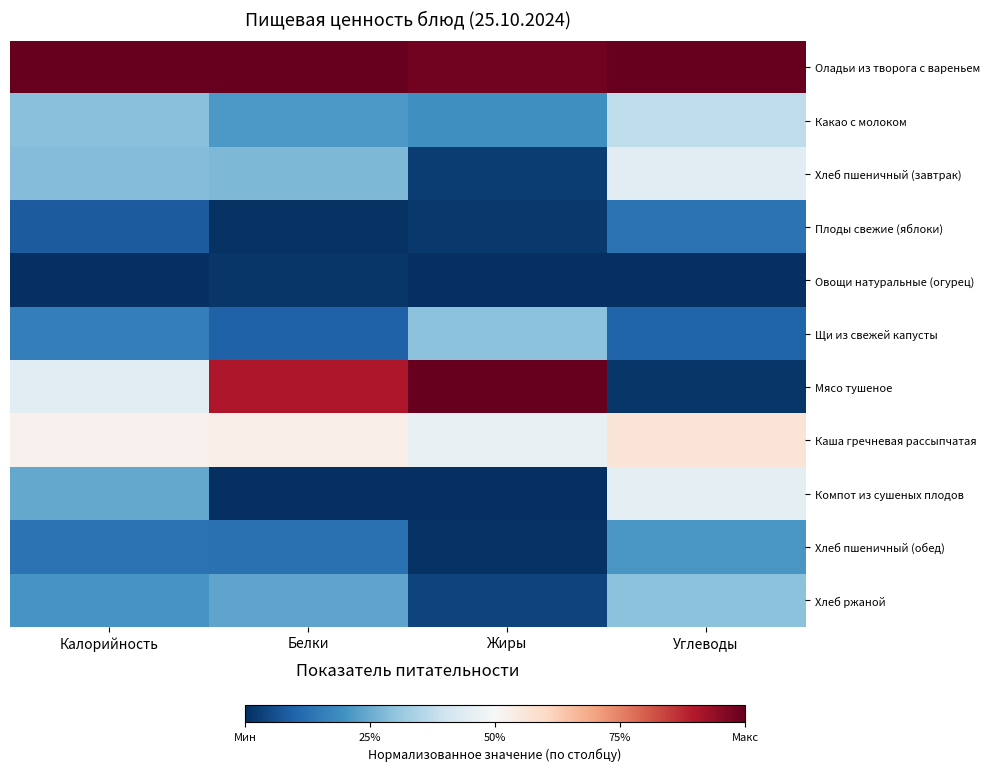

Reading left to right, list all the values displayed in this chart.

Оладьи из творога с вареньем: Калорийность=1.0	Белки=1.0	Жиры=1.0	Углеводы=1.0
Какао с молоком: Калорийность=0.3	Белки=0.2	Жиры=0.2	Углеводы=0.4
Хлеб пшеничный (завтрак): Калорийность=0.3	Белки=0.3	Жиры=0.0	Углеводы=0.4
Плоды свежие (яблоки): Калорийность=0.1	Белки=0.0	Жиры=0.0	Углеводы=0.1
Овощи натуральные (огурец): Калорийность=0.0	Белки=0.0	Жиры=0.0	Углеводы=0.0
Щи из свежей капусты: Калорийность=0.2	Белки=0.1	Жиры=0.3	Углеводы=0.1
Мясо тушеное: Калорийность=0.4	Белки=0.9	Жиры=1.0	Углеводы=0.0
Каша гречневая рассыпчатая: Калорийность=0.5	Белки=0.5	Жиры=0.5	Углеводы=0.6
Компот из сушеных плодов: Калорийность=0.2	Белки=0.0	Жиры=0.0	Углеводы=0.5
Хлеб пшеничный (обед): Калорийность=0.1	Белки=0.1	Жиры=0.0	Углеводы=0.2
Хлеб ржаной: Калорийность=0.2	Белки=0.2	Жиры=0.0	Углеводы=0.3